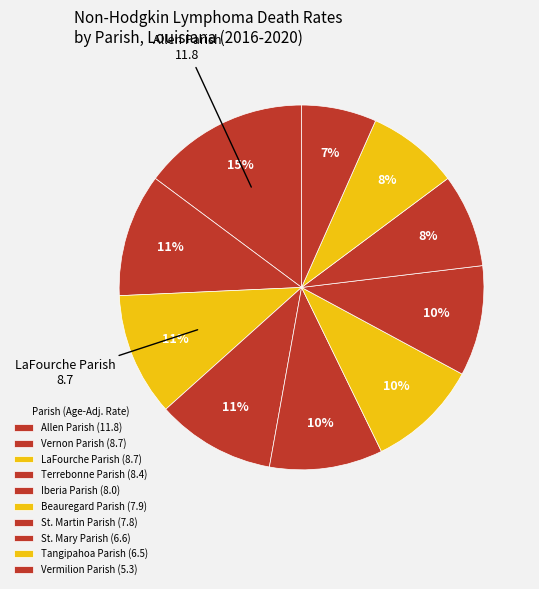

The Vernon Parish slice represents 11% of the pie. True or false?

True